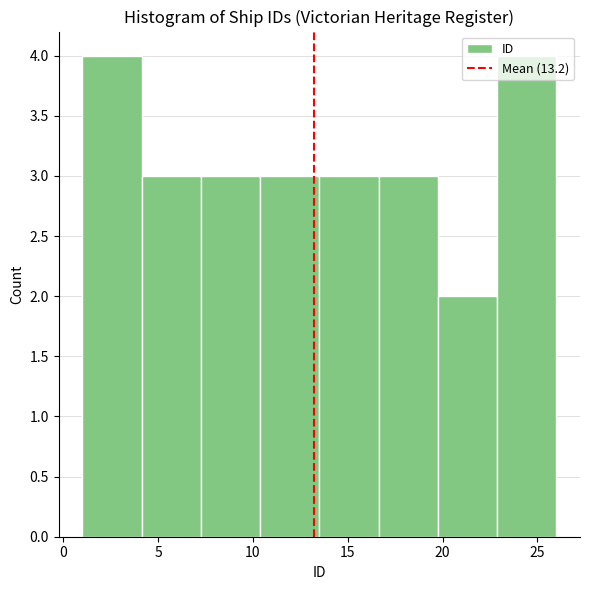

Reading left to right, list every bar in this chart as the range it spans on the x-axis followed by its height. Neither the bar edges nor the heights are printed on the chart, so give them approximately, as read against the axes.

1.0 to 4.0: 4
4.0 to 7.5: 3
7.5 to 10.5: 3
10.5 to 13.5: 3
13.5 to 16.5: 3
16.5 to 20.0: 3
20.0 to 23.0: 2
23.0 to 26.0: 4